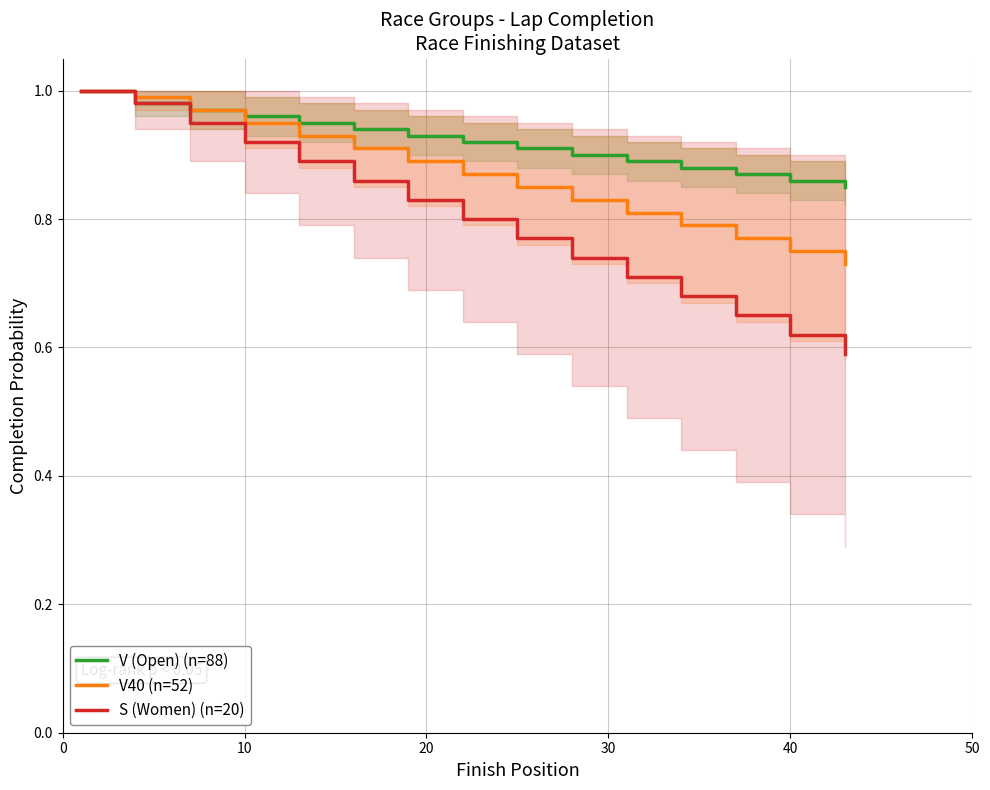

Which series has the largest total across all categories?

V (Open) (n=88)